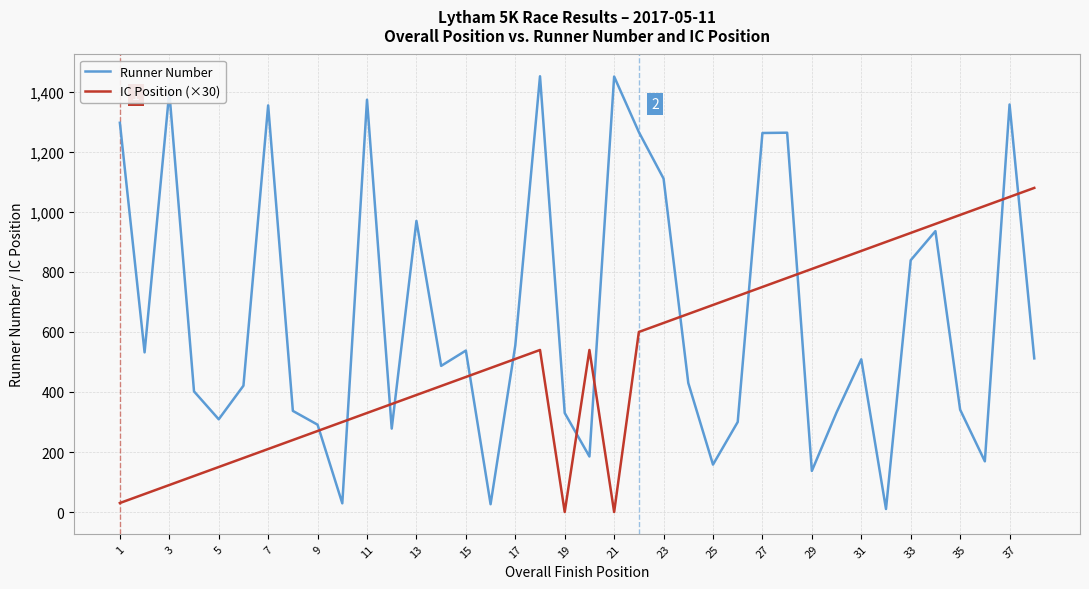

True or false: IC Position (×30) and Runner Number cross at least once.

True